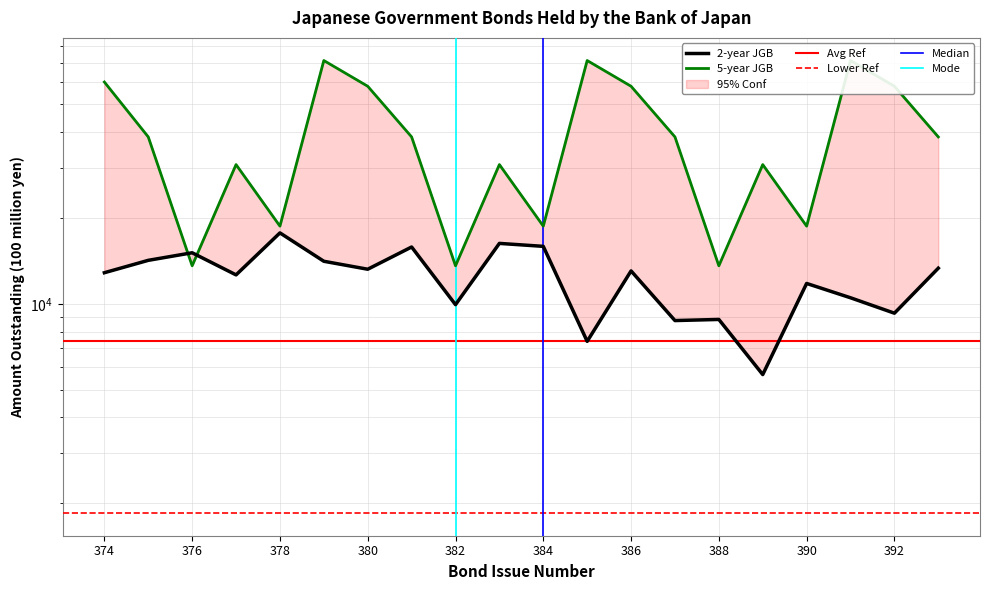

Does the chart have visible grid lines?

Yes